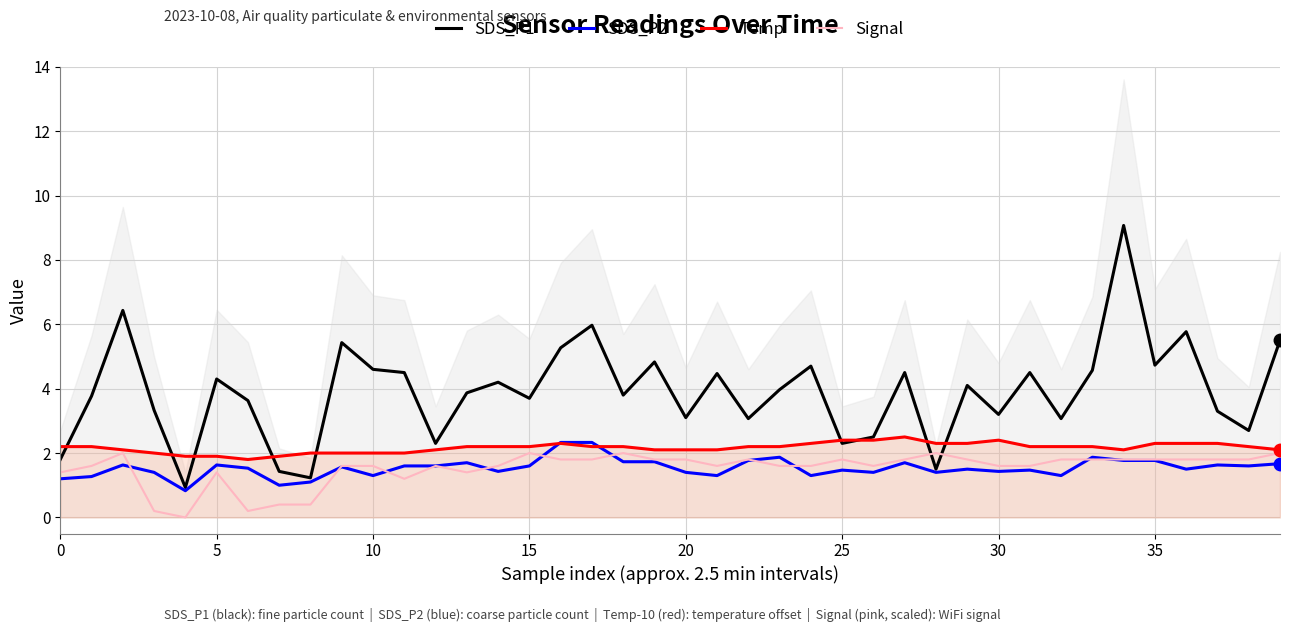

Is this an area chart (filled region under the line)?

No